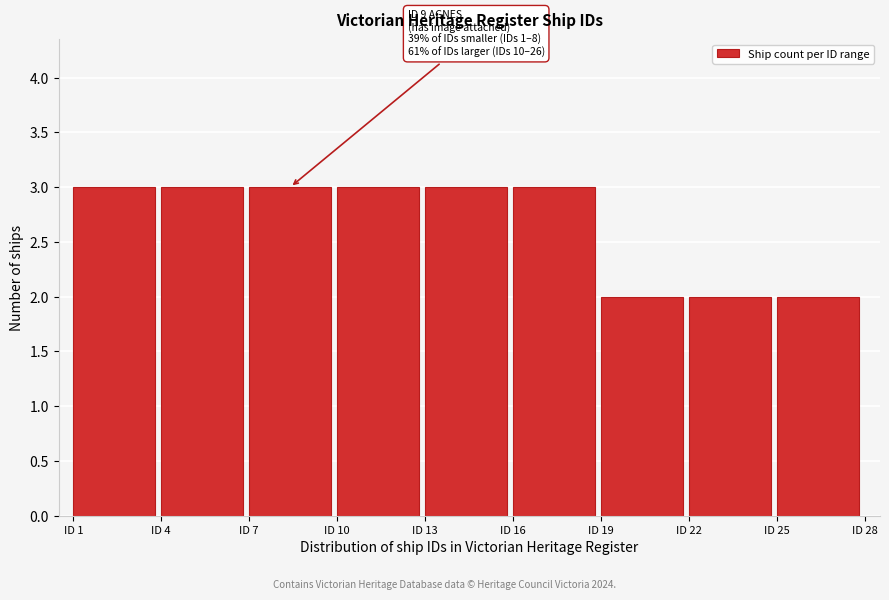

Reading left to right, transcribe all the data shown in this chart.

ID 1=3	ID 4=3	ID 7=3	ID 10=3	ID 13=3	ID 16=3	ID 19=2	ID 22=2	ID 25=2